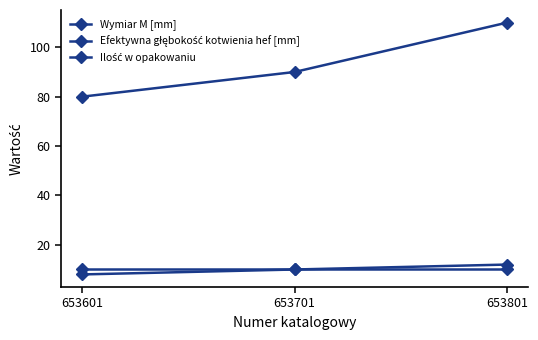

Count the Wymiar M [mm] values in the range 8 to 12.

3